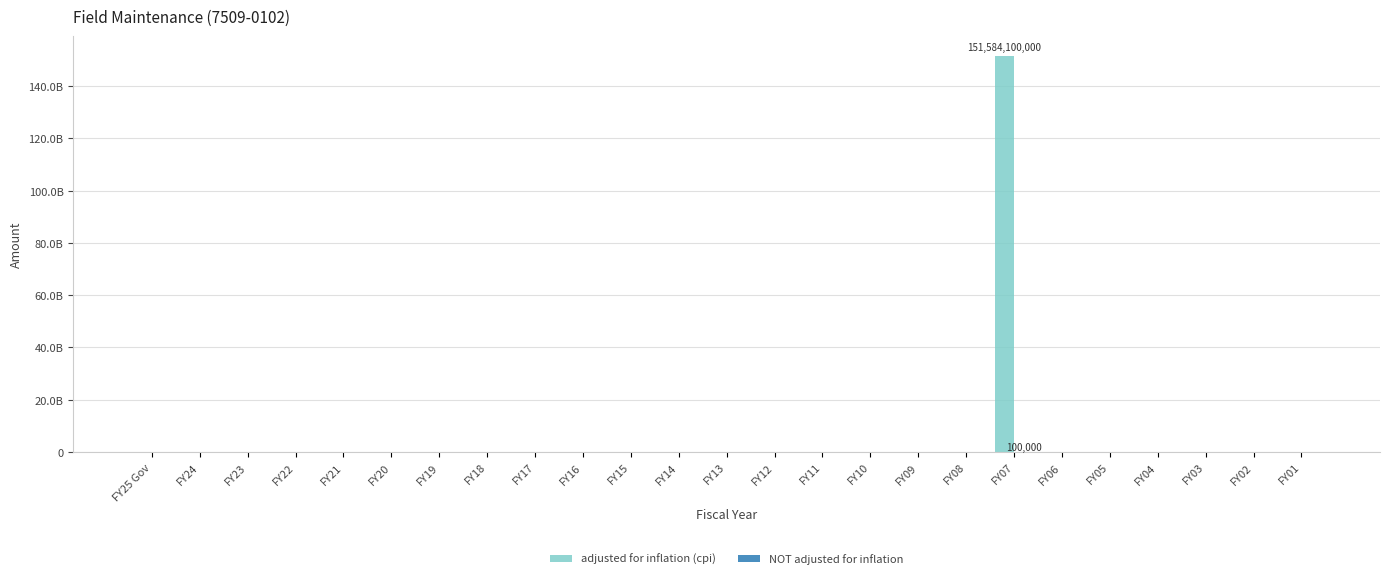

Does the chart contain stacked bars?

No